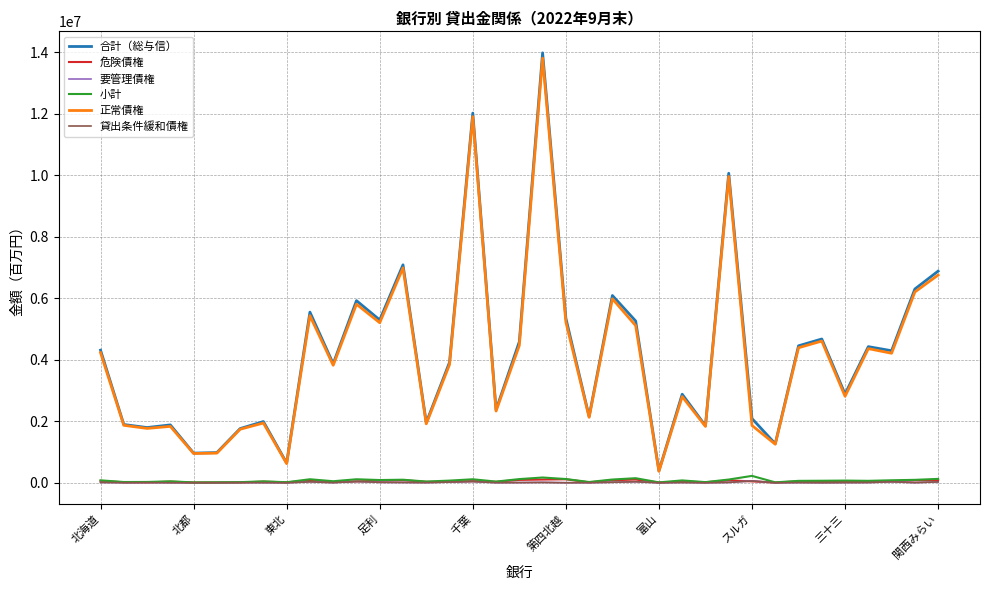

True or false: 小計 and 合計（総与信） intersect in this chart.

False